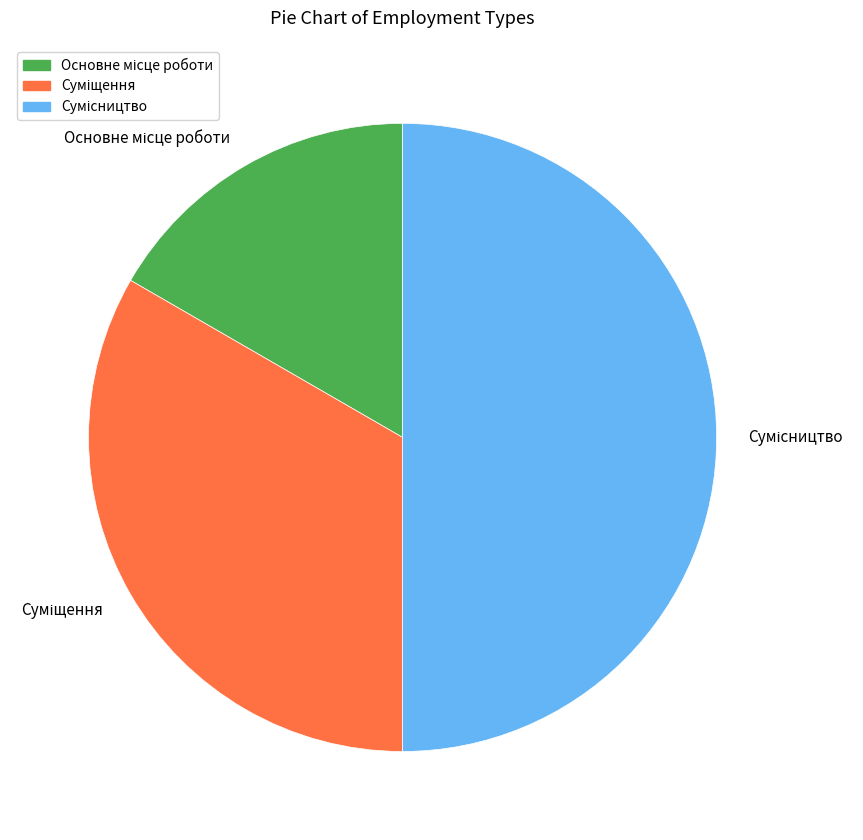

How many segments does this pie chart have?

3